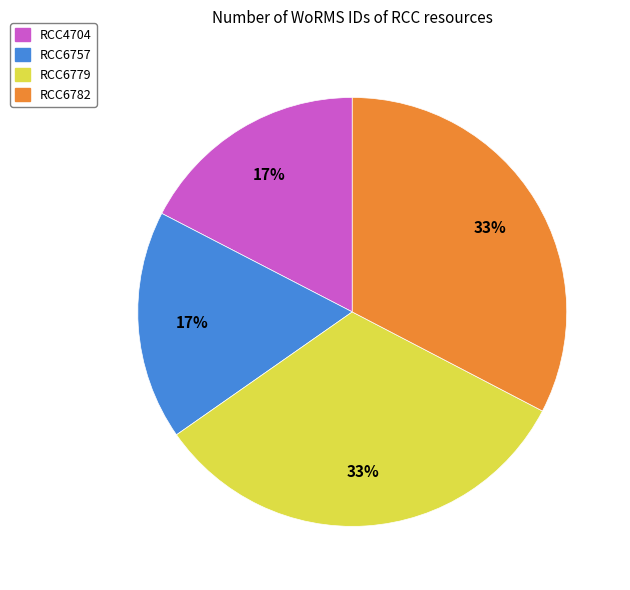

What is the ratio of the value at RCC6782 to the value at RCC4704?

1.9